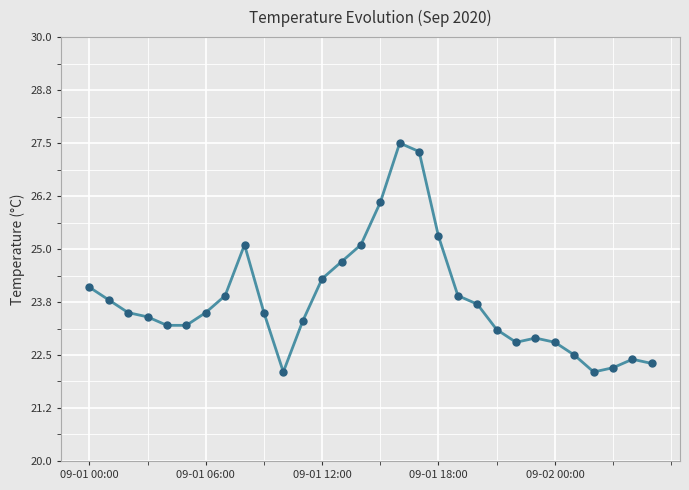

Reading left to right, transcribe all the data shown in this chart.

24.1	23.8	23.5	23.4	23.2	23.2	23.5	23.9	25.1	23.5	22.1	23.3	24.3	24.7	25.1	26.1	27.5	27.3	25.3	23.9	23.7	23.1	22.8	22.9	22.8	22.5	22.1	22.2	22.4	22.3